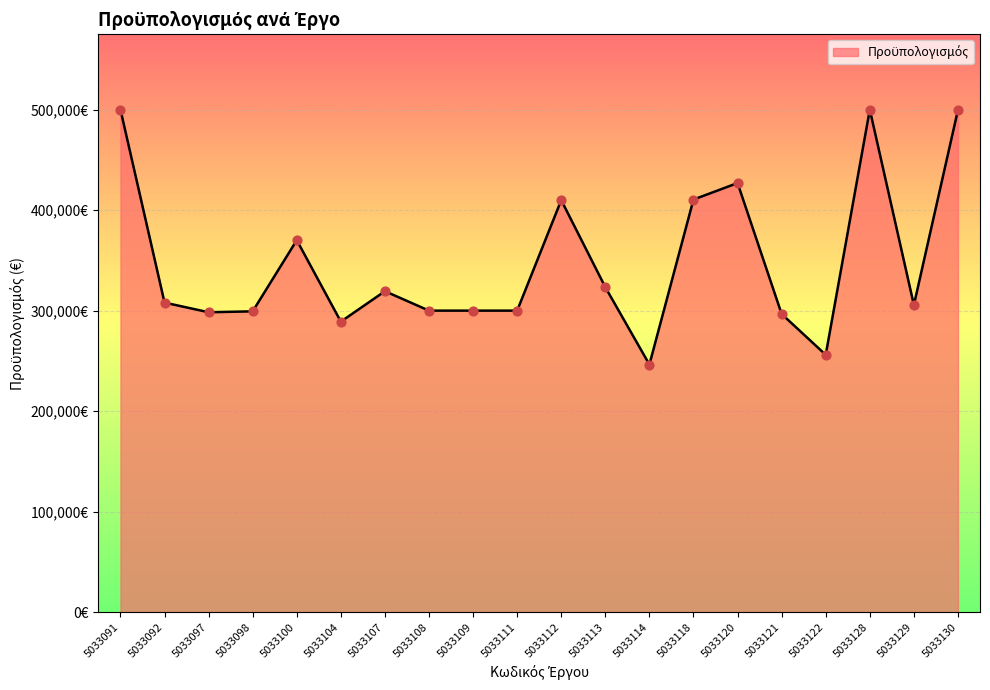

Between 5033130 and 5033111, which is larger?

5033130